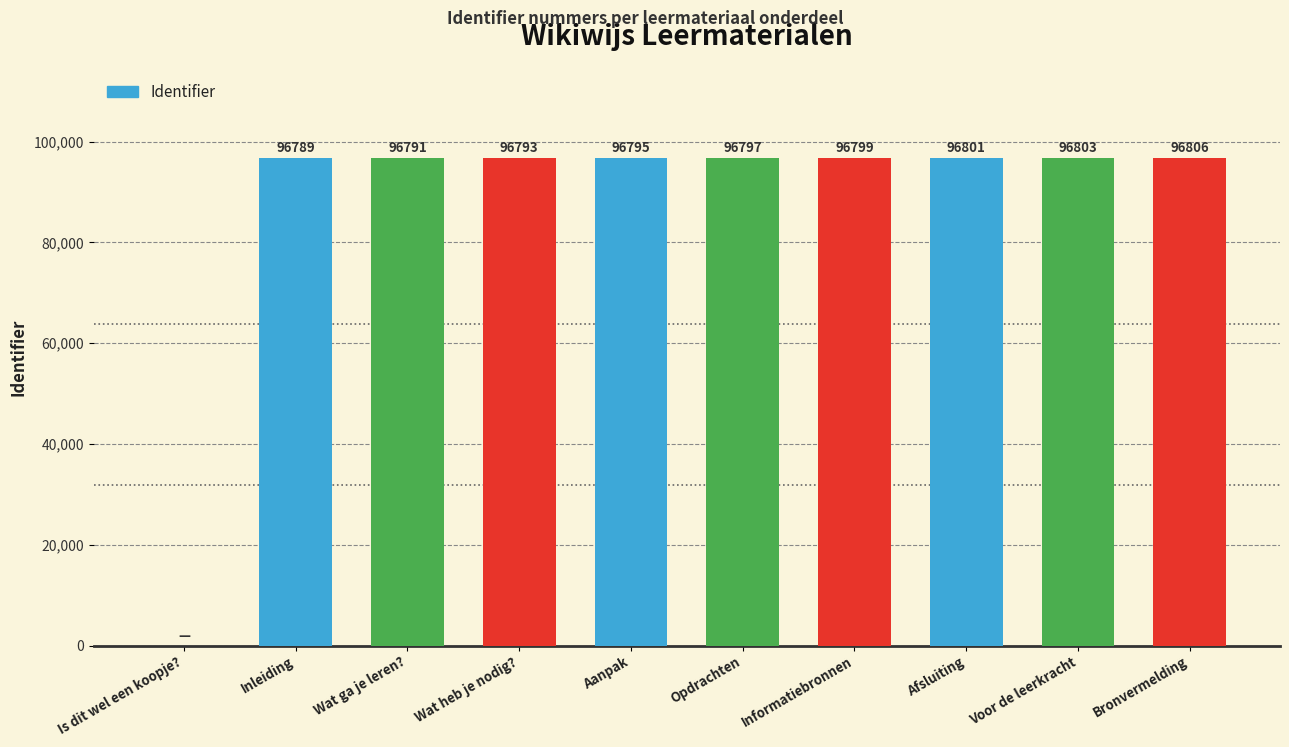

At which label is the value closest to 48403?

Inleiding